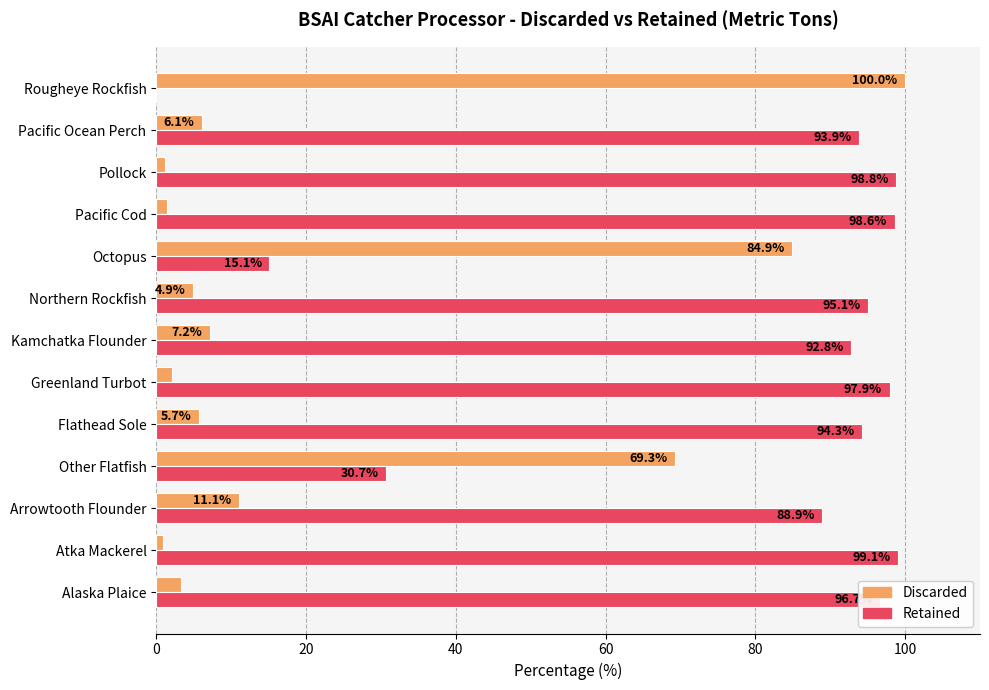

Where is Retained nearest to the value 49?

Other Flatfish